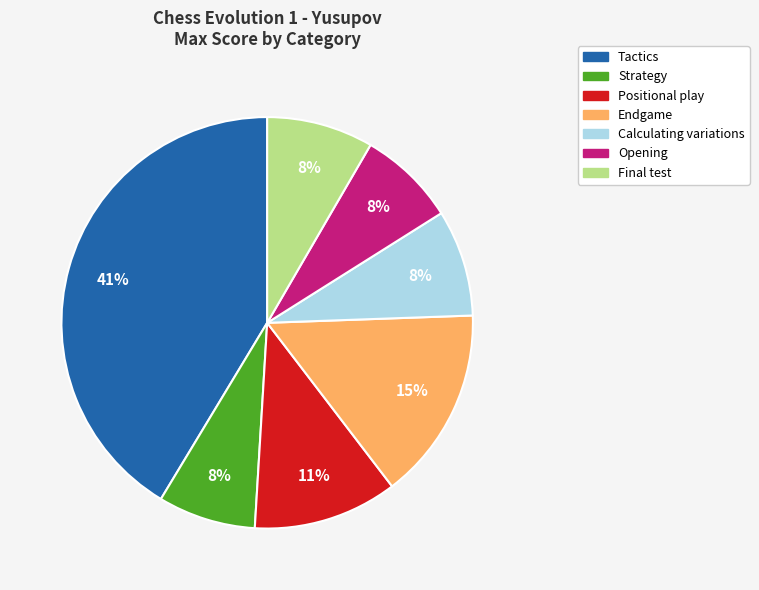

Combined, do Positional play and Endgame account for over 50%?

No